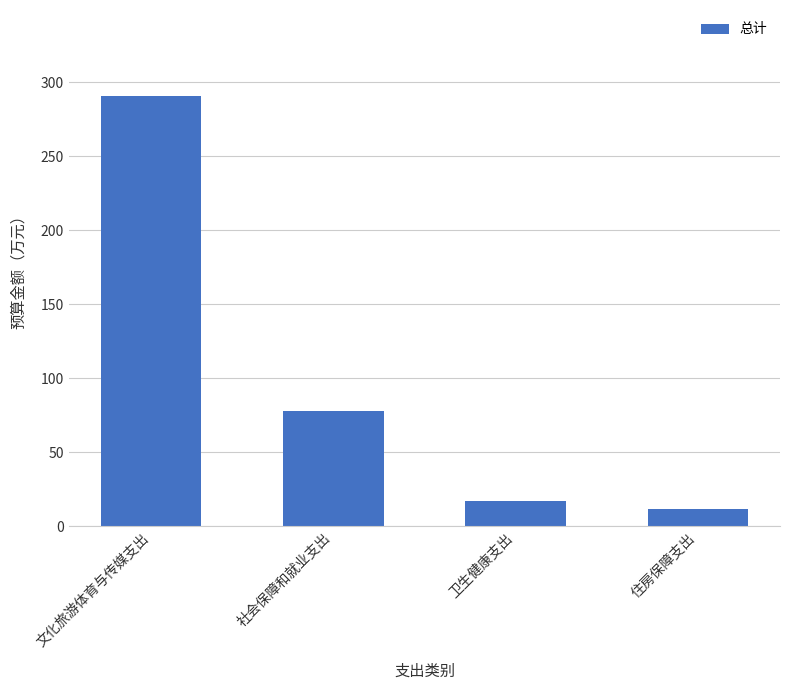

True or false: the data shows 290.8 at 文化旅游体育与传媒支出.

True